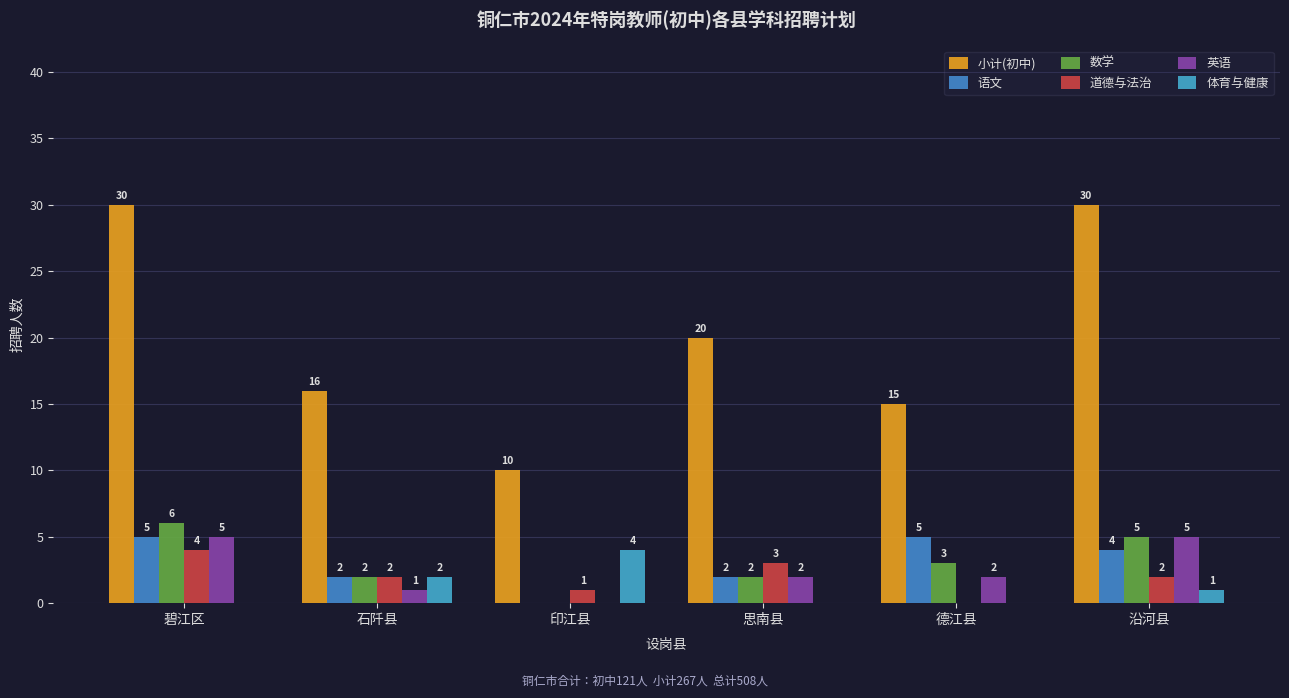

What position from the right is 思南县?

3